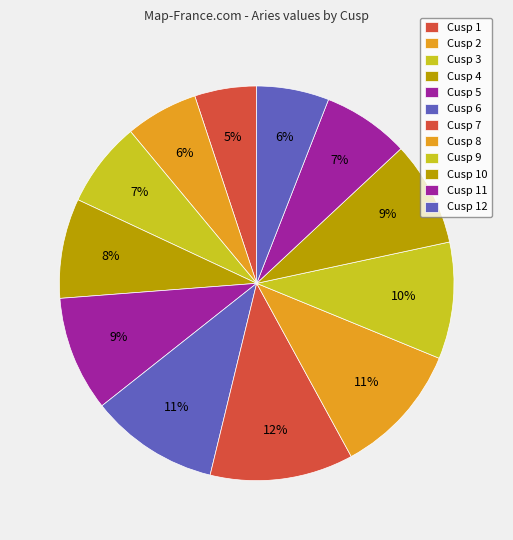

How many slices are in this pie chart?

12